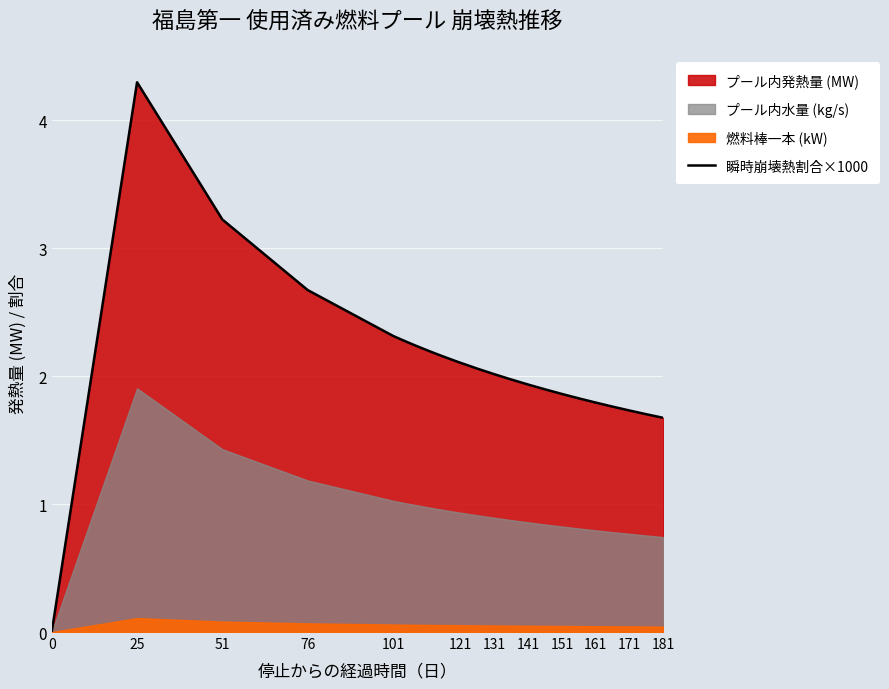

The 瞬時崩壊熱割合×1000 series shows 1.2 at 141. True or false?

False